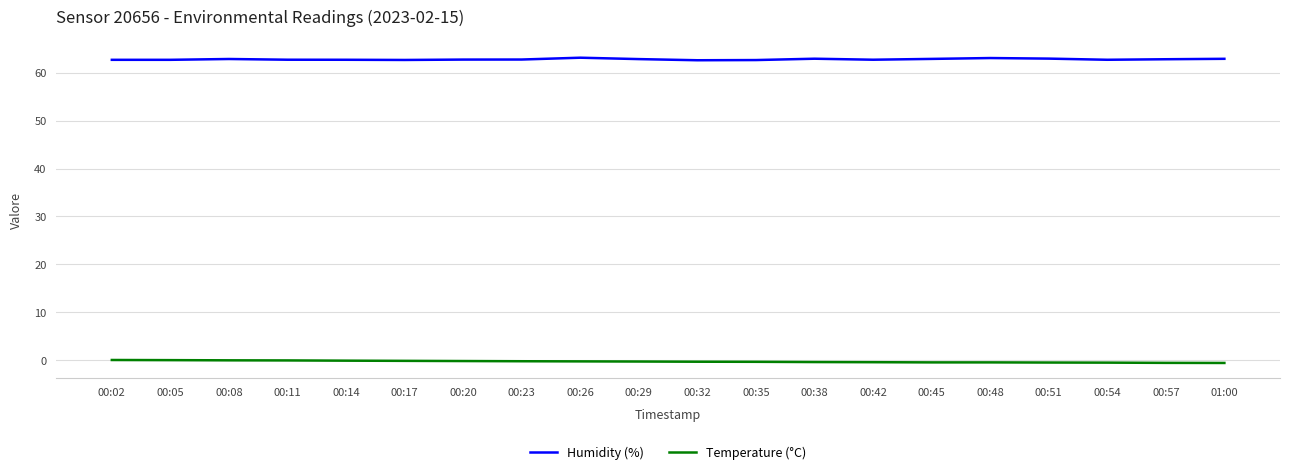

Rank the series by their average value, from highest to lowest.

Humidity (%), Temperature (°C)